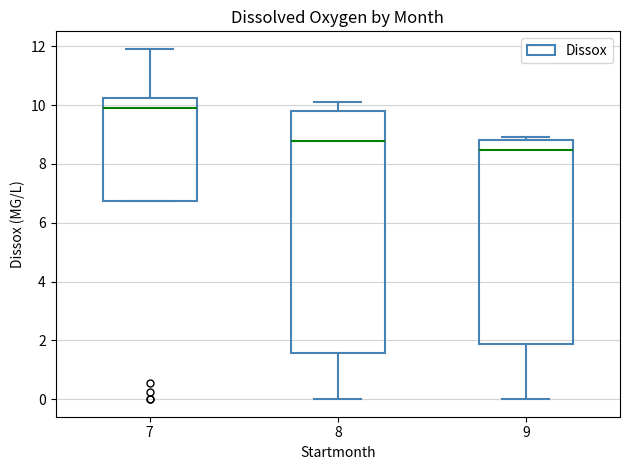

Where does the median line of the box at x = 8 sit on the y-axis? The values are not printed on the chart, so give them approximately, as read against the axis.

8.8